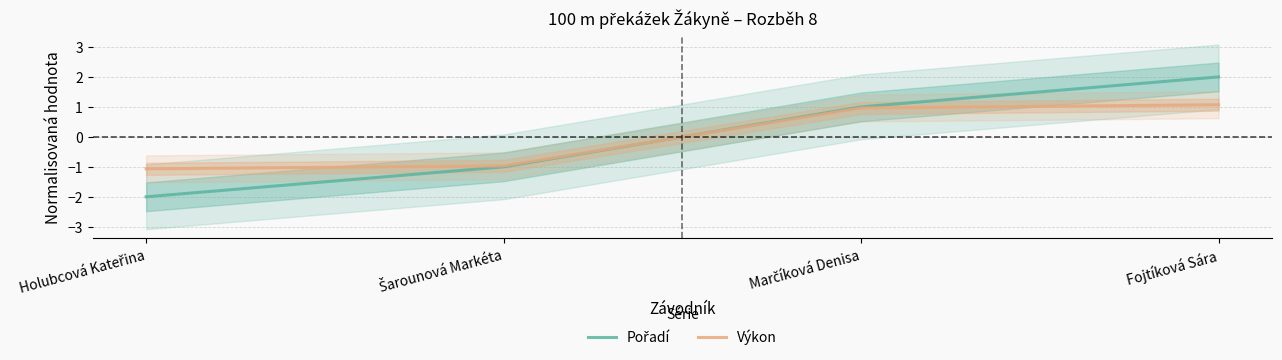

At which category is the sum across all series the highest?

Fojtíková Sára